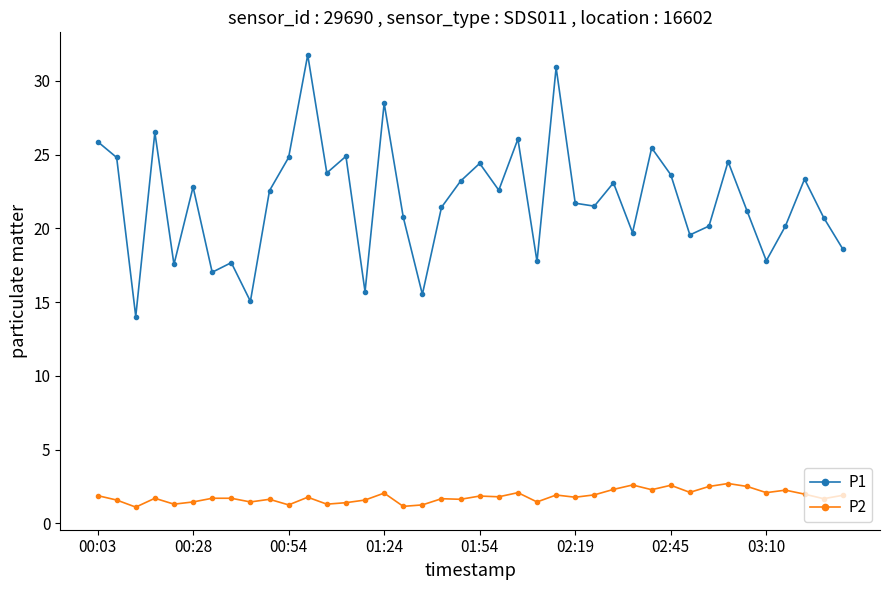

Rank the series by their average value, from highest to lowest.

P1, P2